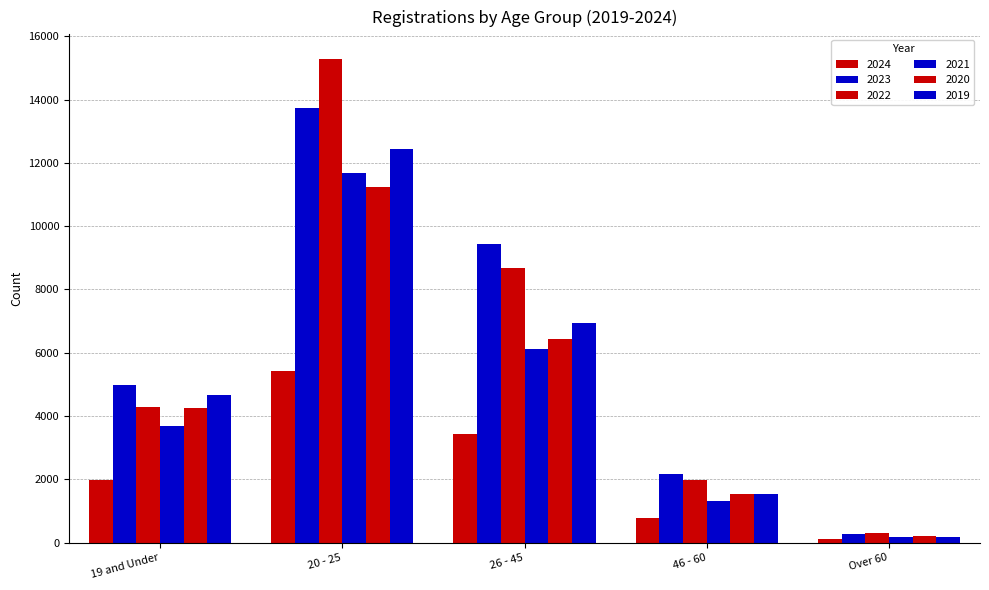

Are the bars grouped side by side (vs. stacked)?

Yes